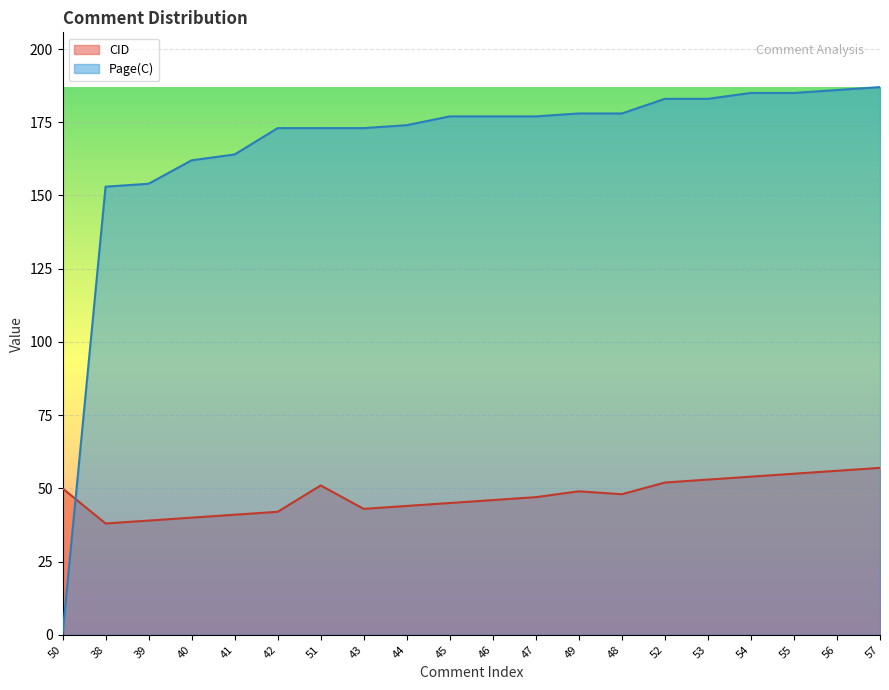

Rank the categories by Page(C) value from highest to lowest.

57, 56, 54, 55, 52, 53, 49, 48, 45, 46, 47, 44, 42, 51, 43, 41, 40, 39, 38, 50